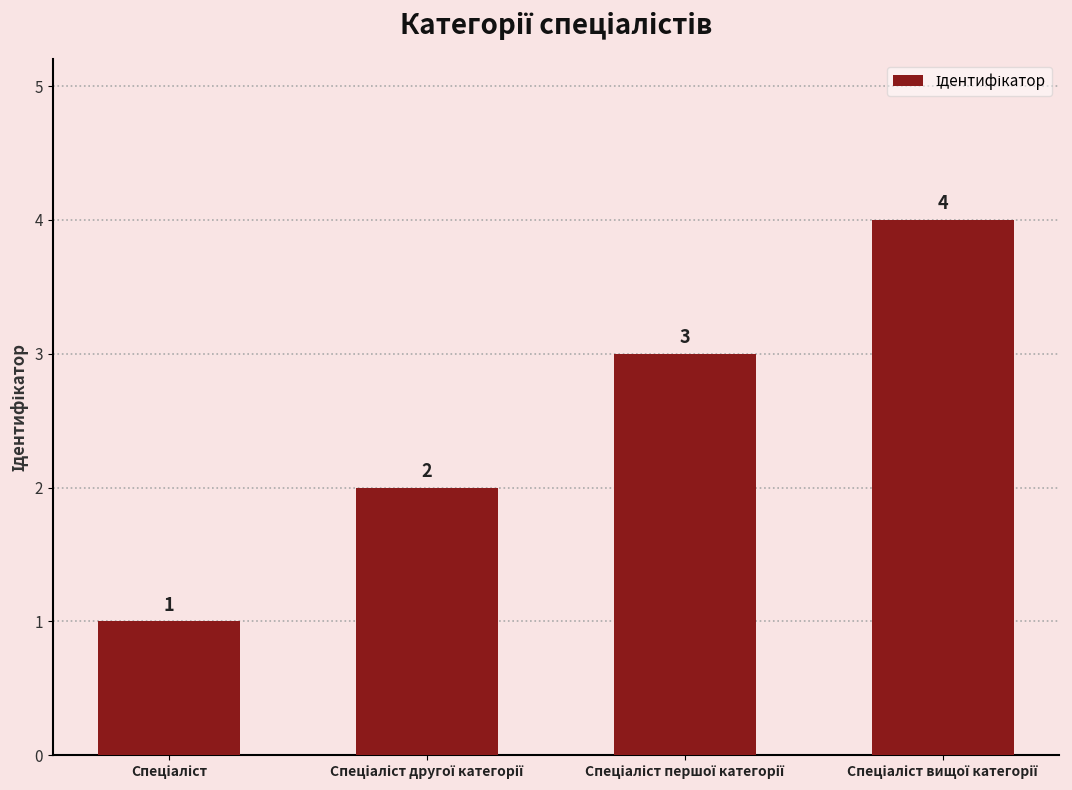

What is the difference between the maximum and minimum values?

3